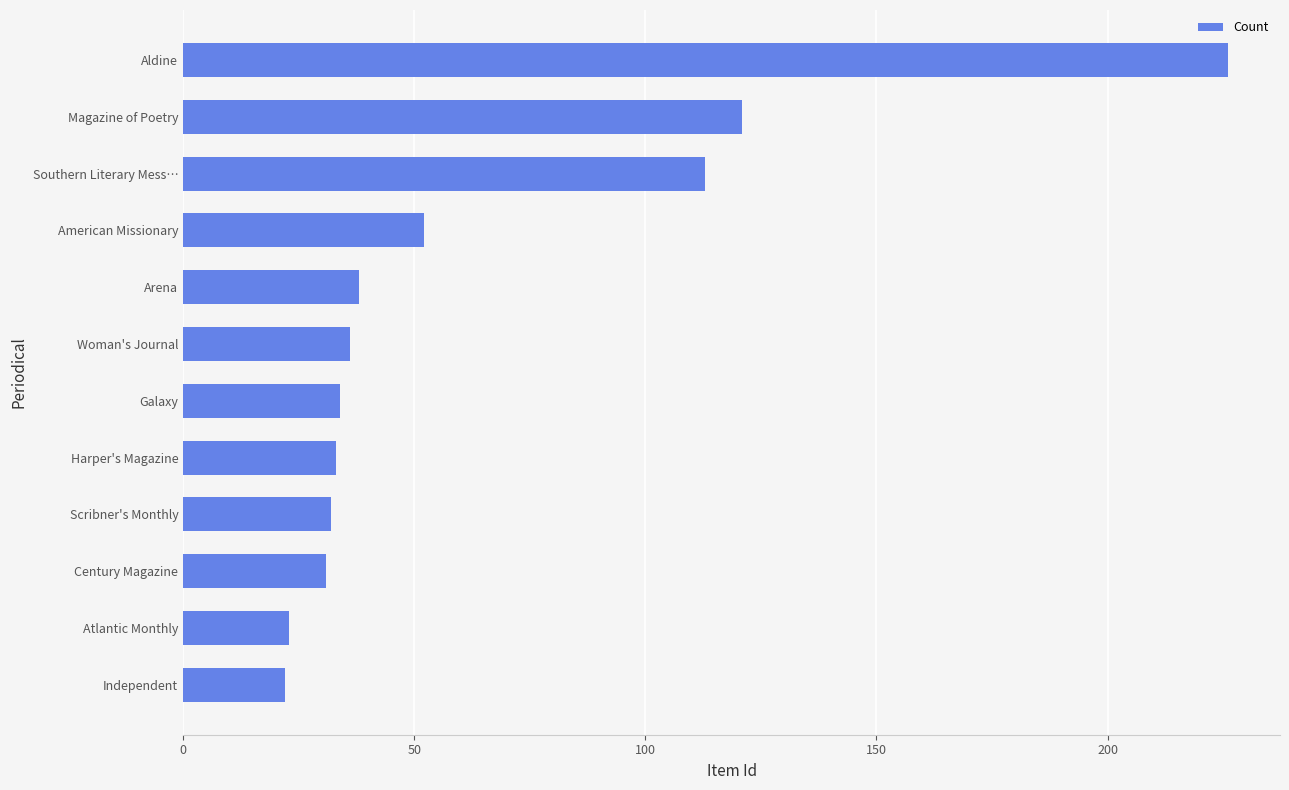

What is the sum of all values?

761